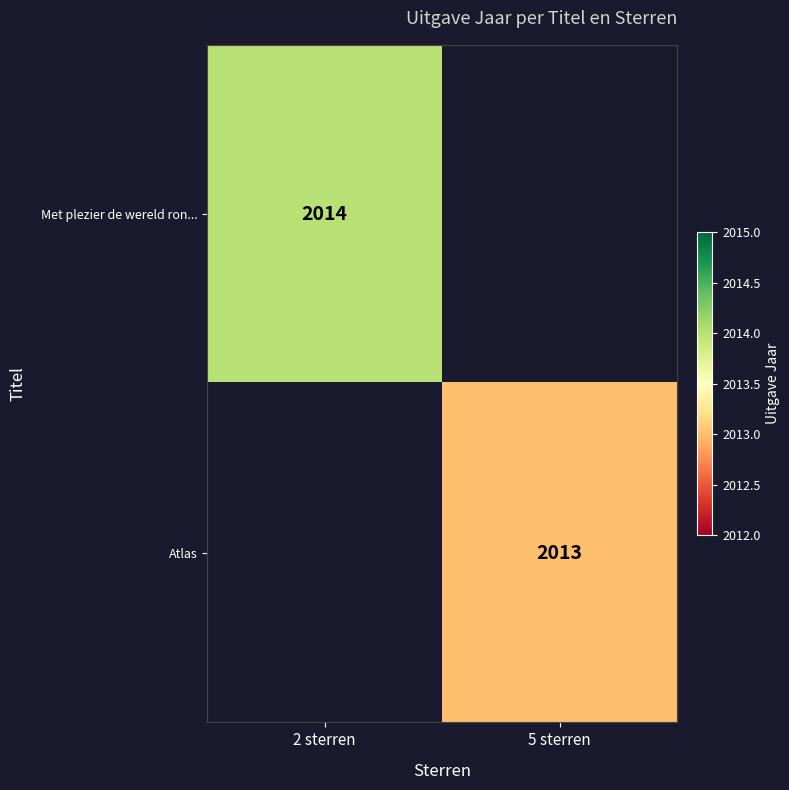

The Atlas series shows 2874 at 5 sterren. True or false?

False